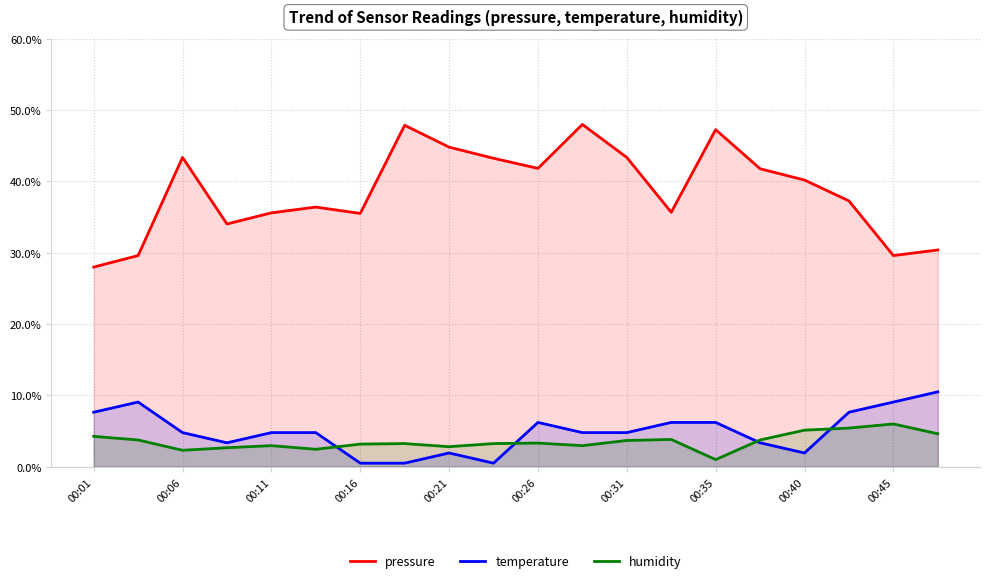

The value of pressure at 00:01 is 28.0. True or false?

True